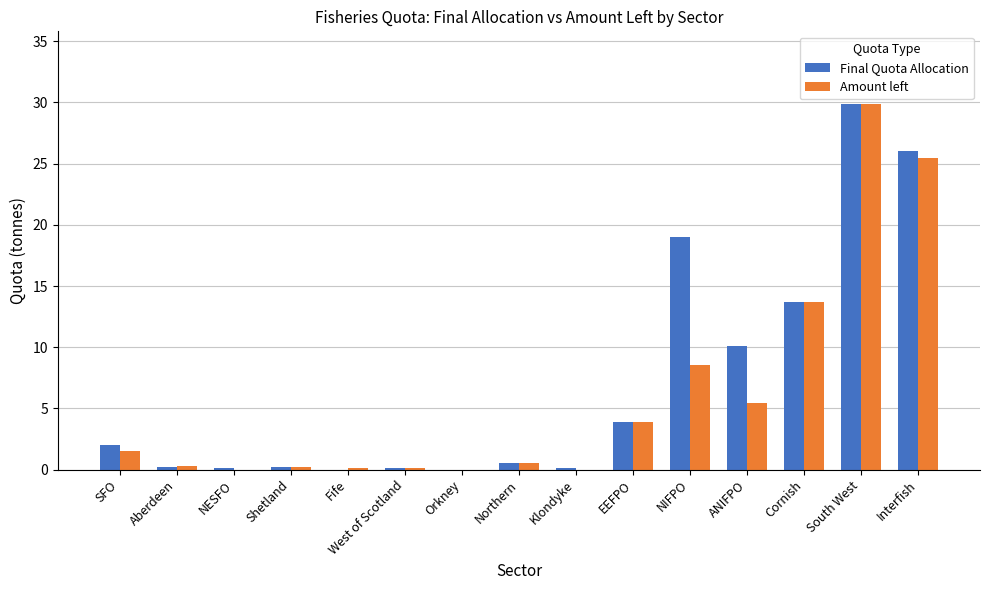

What is the total value across all series at EEFPO?

7.8